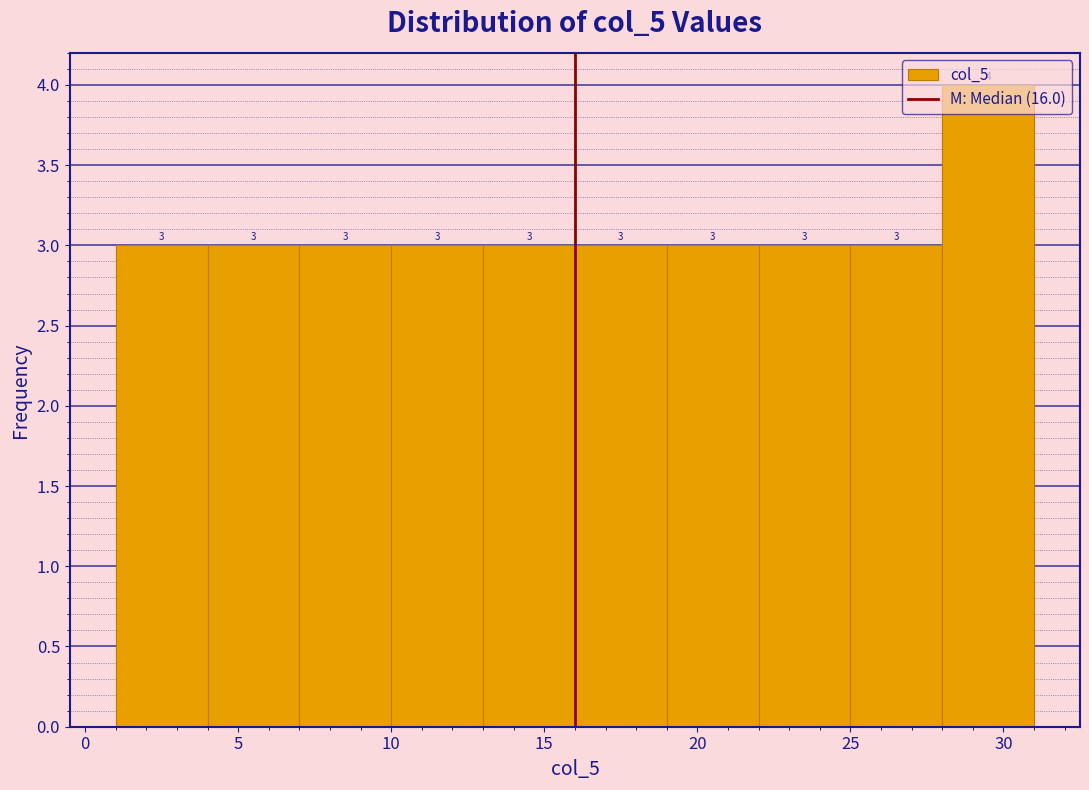

Reading left to right, transcribe this chart: for each bar, give the range it covers on the x-axis and its height.

1 to 4: 3
4 to 7: 3
7 to 10: 3
10 to 13: 3
13 to 16: 3
16 to 19: 3
19 to 22: 3
22 to 25: 3
25 to 28: 3
28 to 31: 4